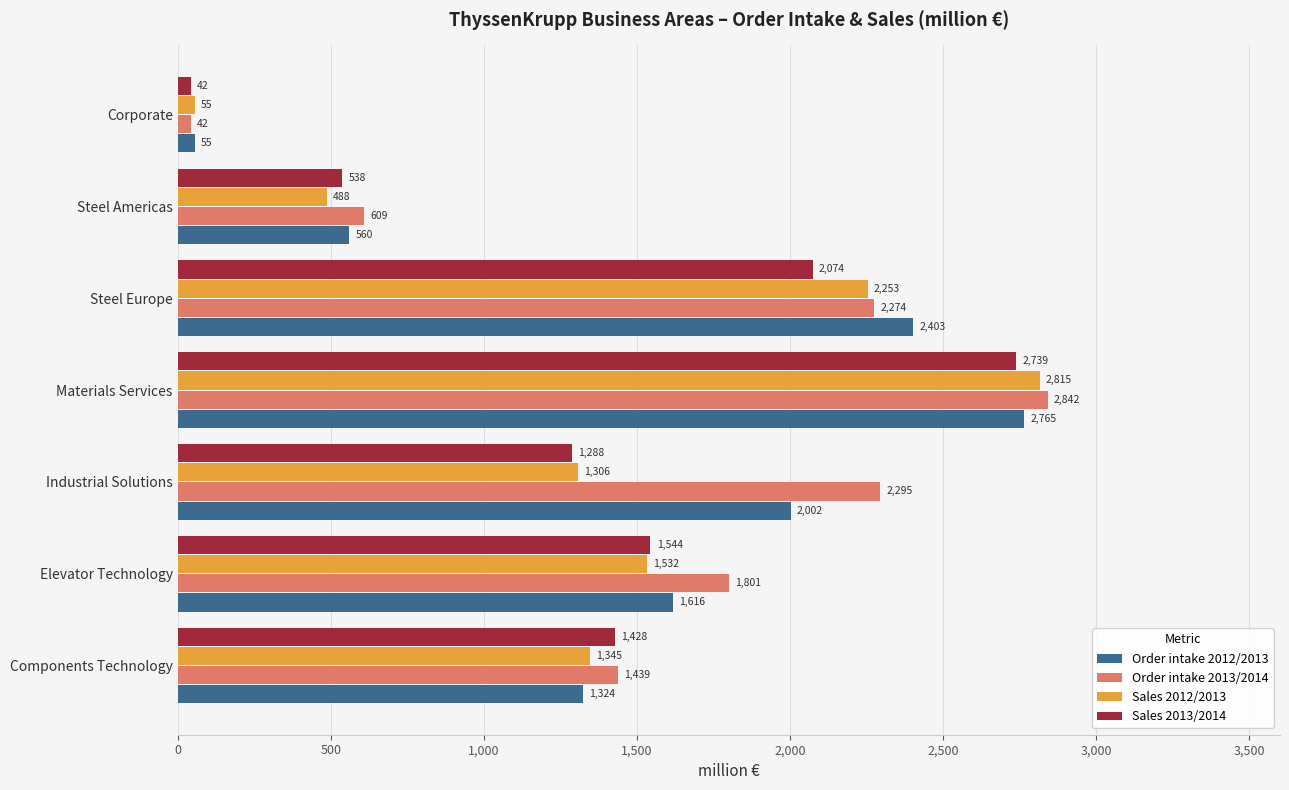

At how many categories does at least one series exceed 2203?

3